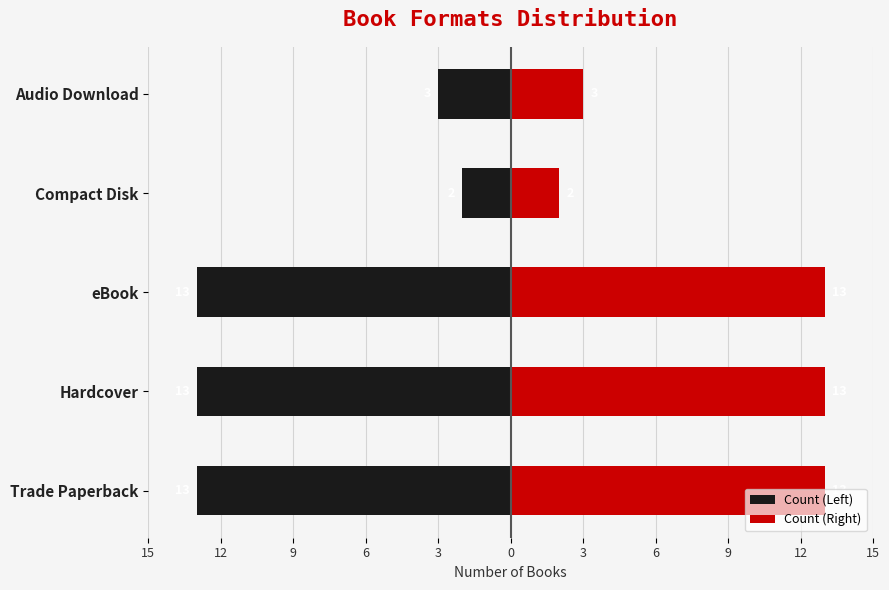

What is the value of the Count (Right) bar at the 1st from the left?

13